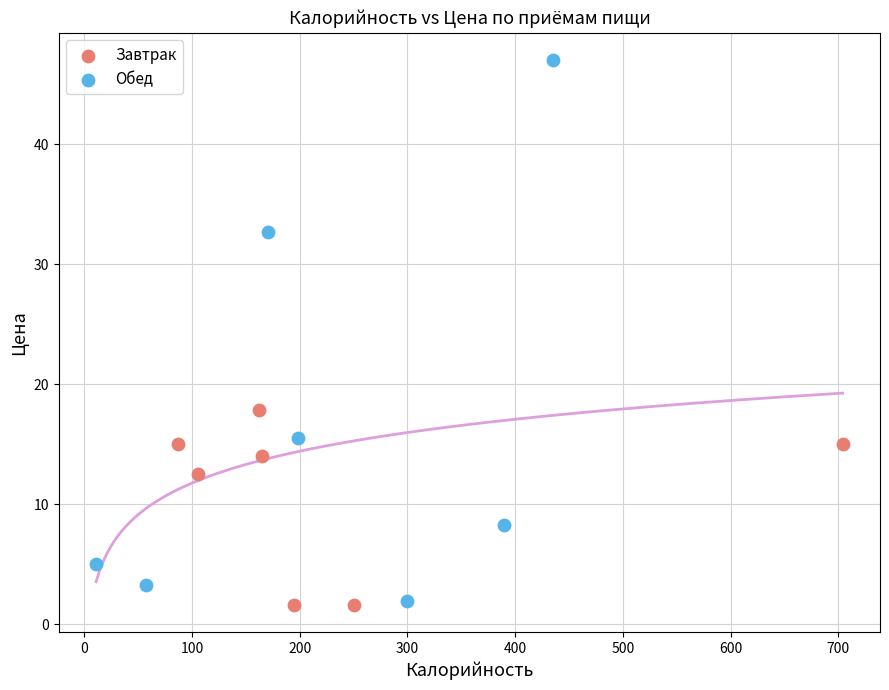

Which series has the widest spread of Y values?

Обед